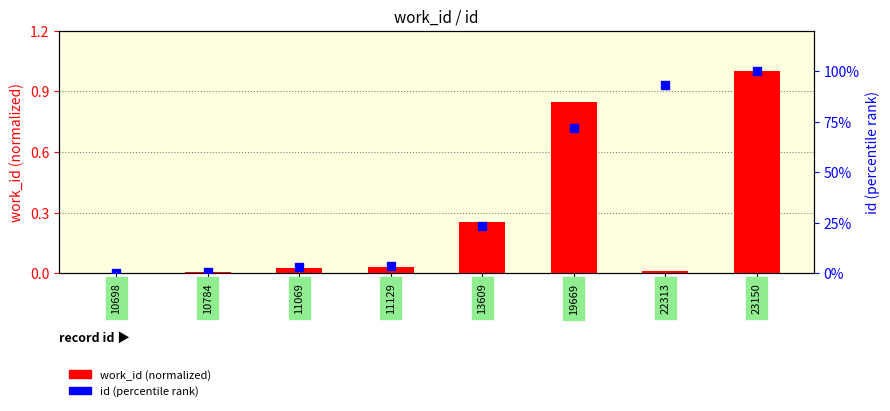

What is the total value across all series at 19669?

72.9